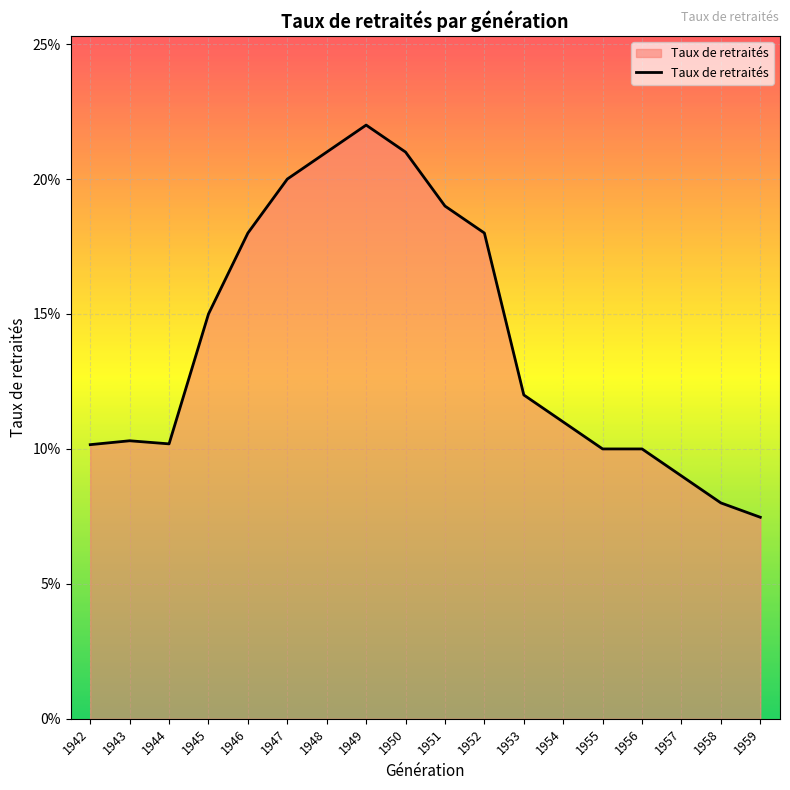

Does the chart have visible grid lines?

Yes